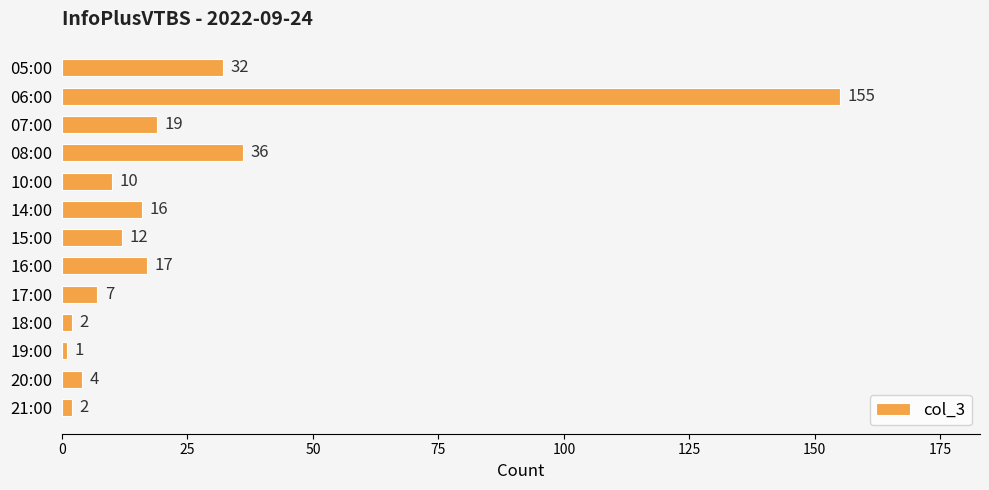

What is the value of the 6th bar from the top?

16